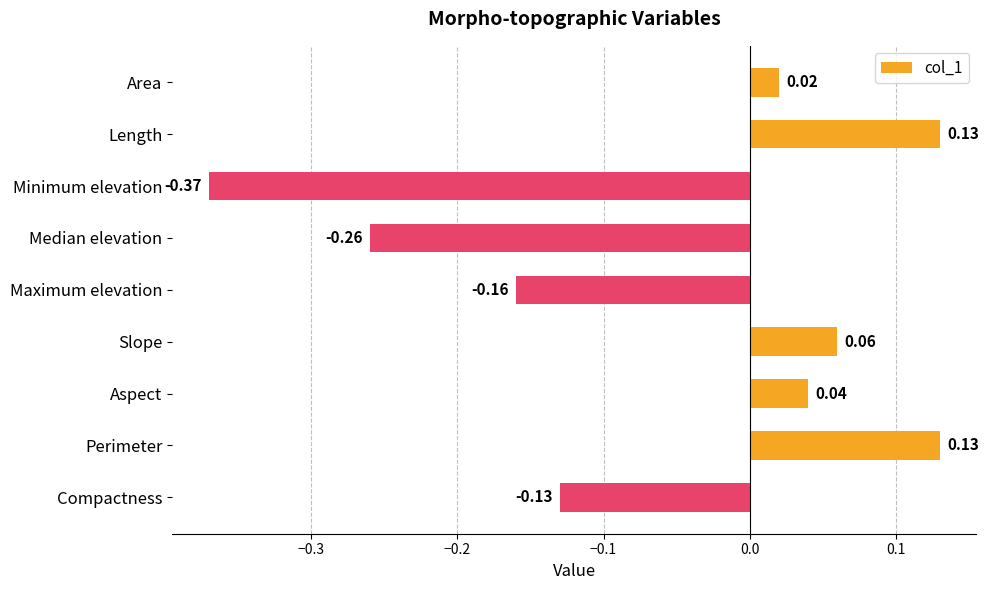

How many data points are less than 0?

4